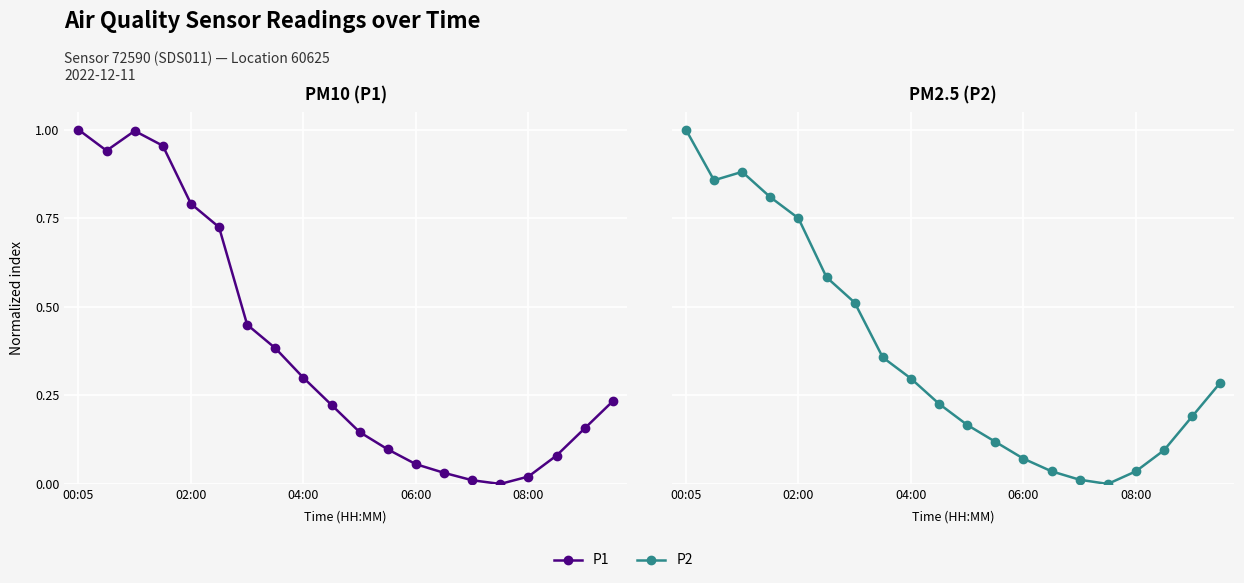

Which has a higher value, 14 or 15?

14